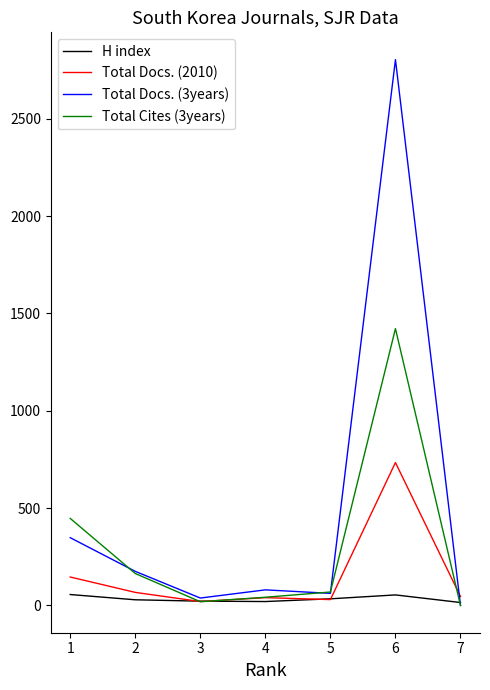

Count the number of data series in this chart.

4